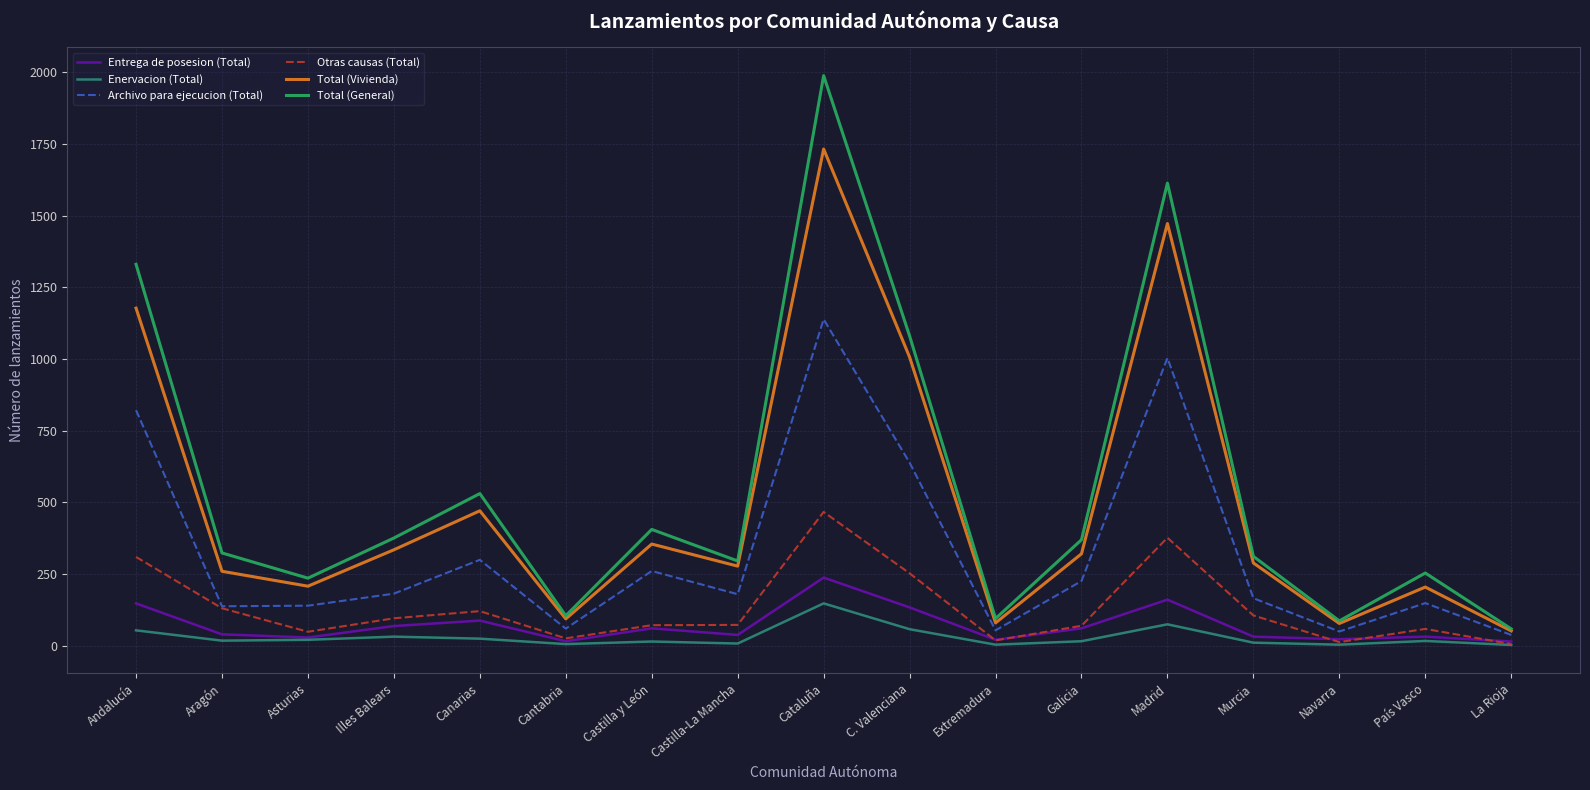

True or false: Total (General) and Entrega de posesion (Total) intersect in this chart.

False